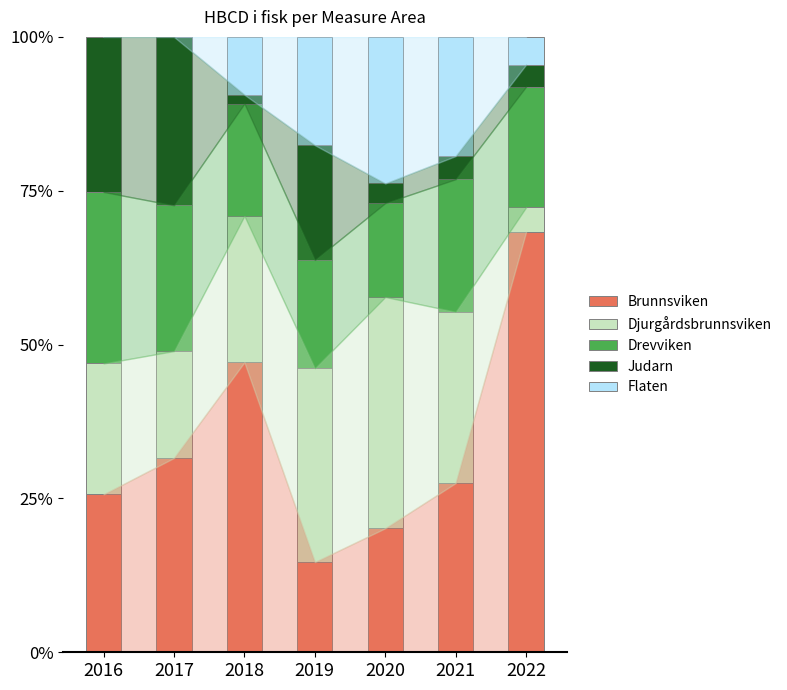

What is the difference between the Djurgårdsbrunnsviken values at 2021 and 2022?

0.2